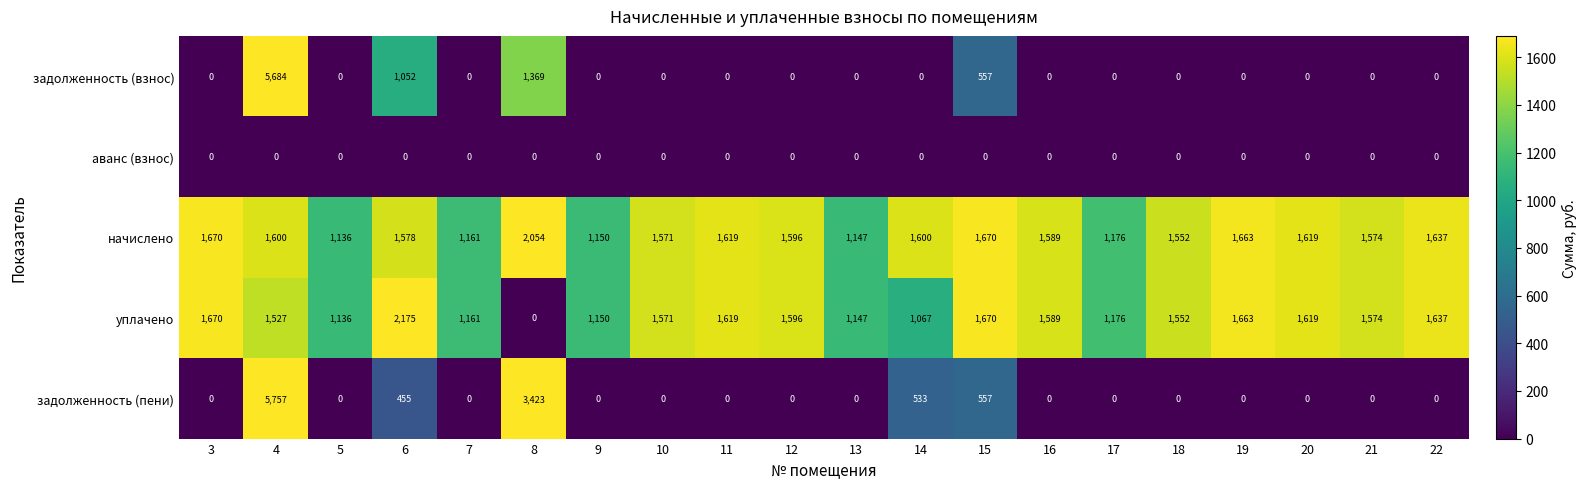

At which label is начислено closest to 1595?

12